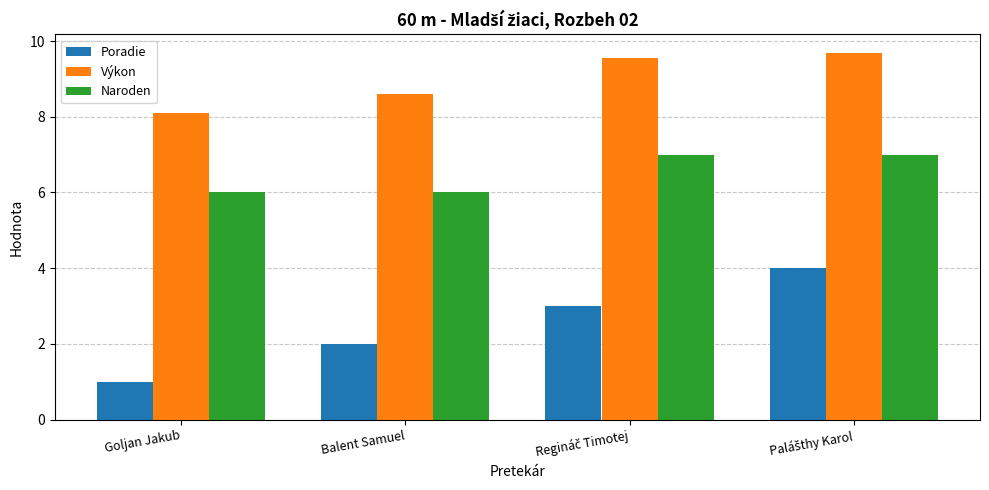

How many groups of bars are there?

4